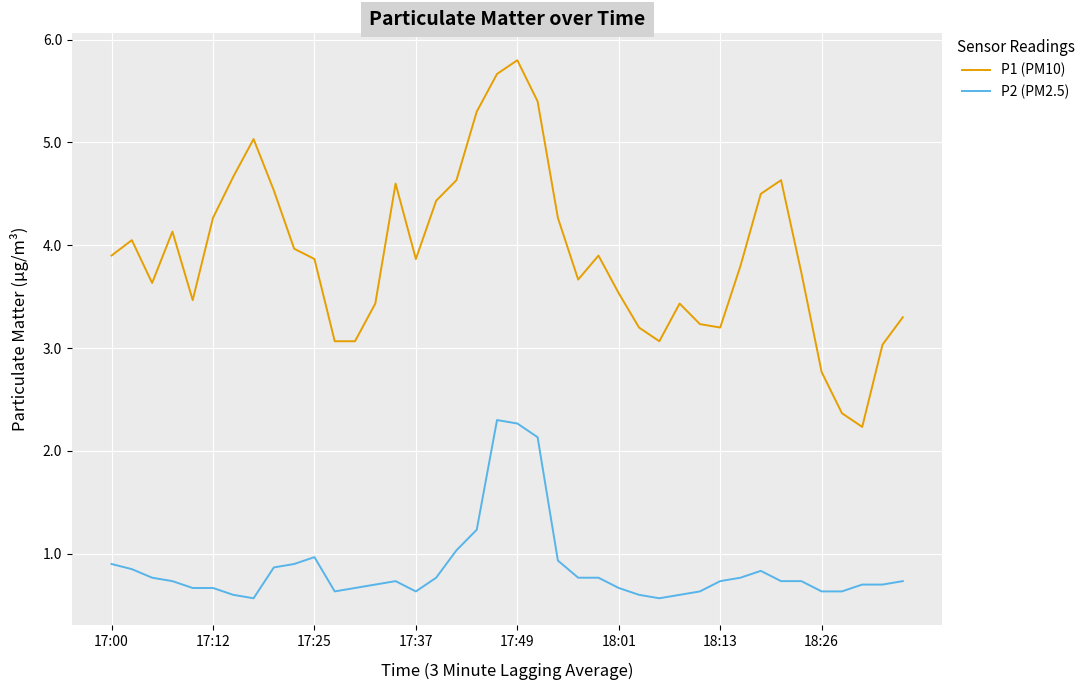

What is the difference between the maximum and minimum values in the P1 (PM10) series?

3.6